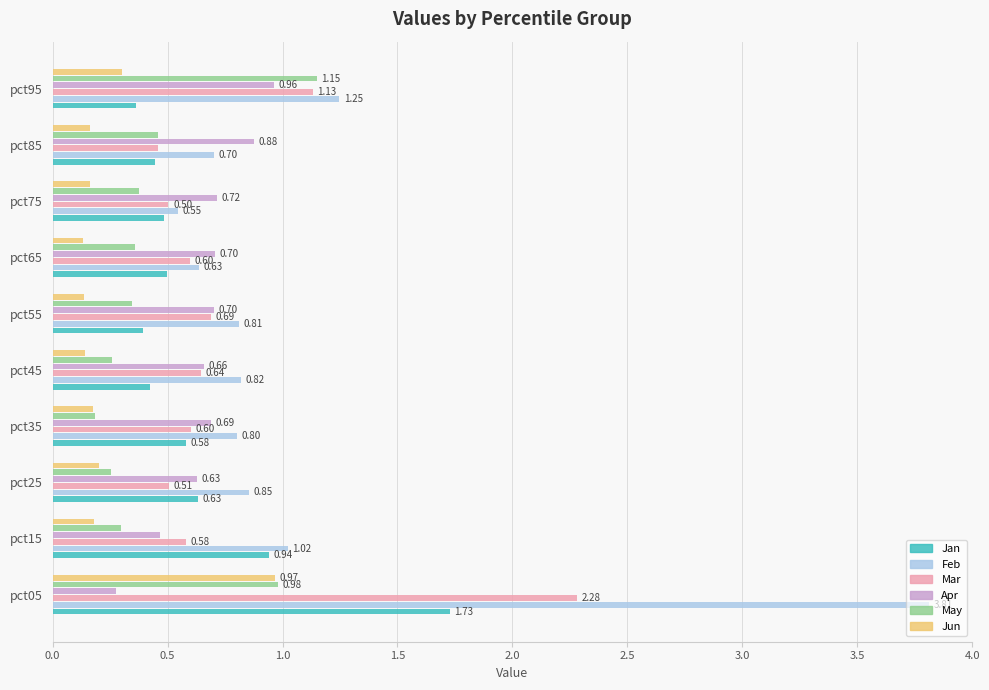

Is the value of Jan at pct65 greater than the value of Apr at pct75?

No